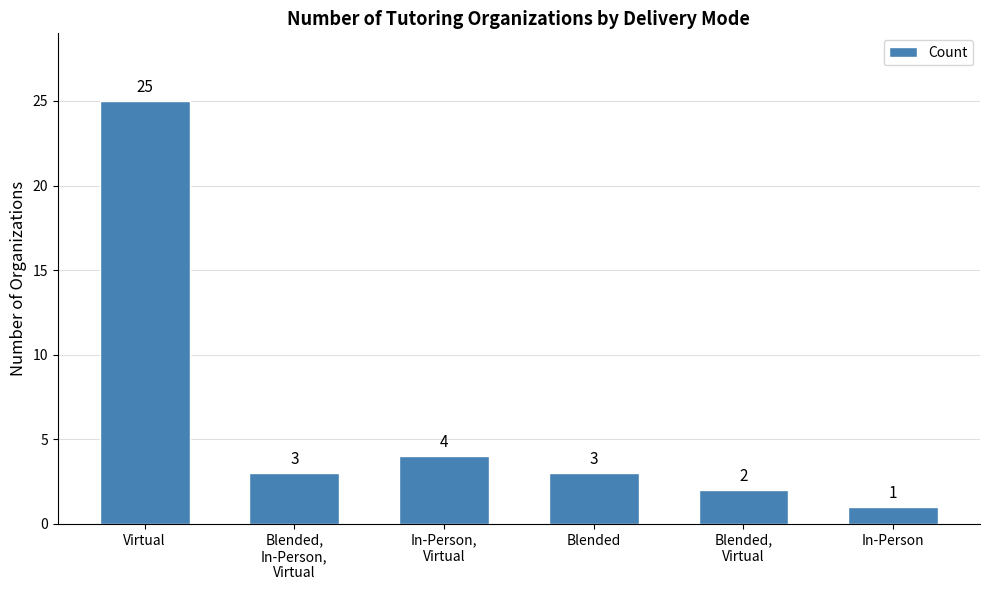

What is the value of the 3rd bar from the left?

4